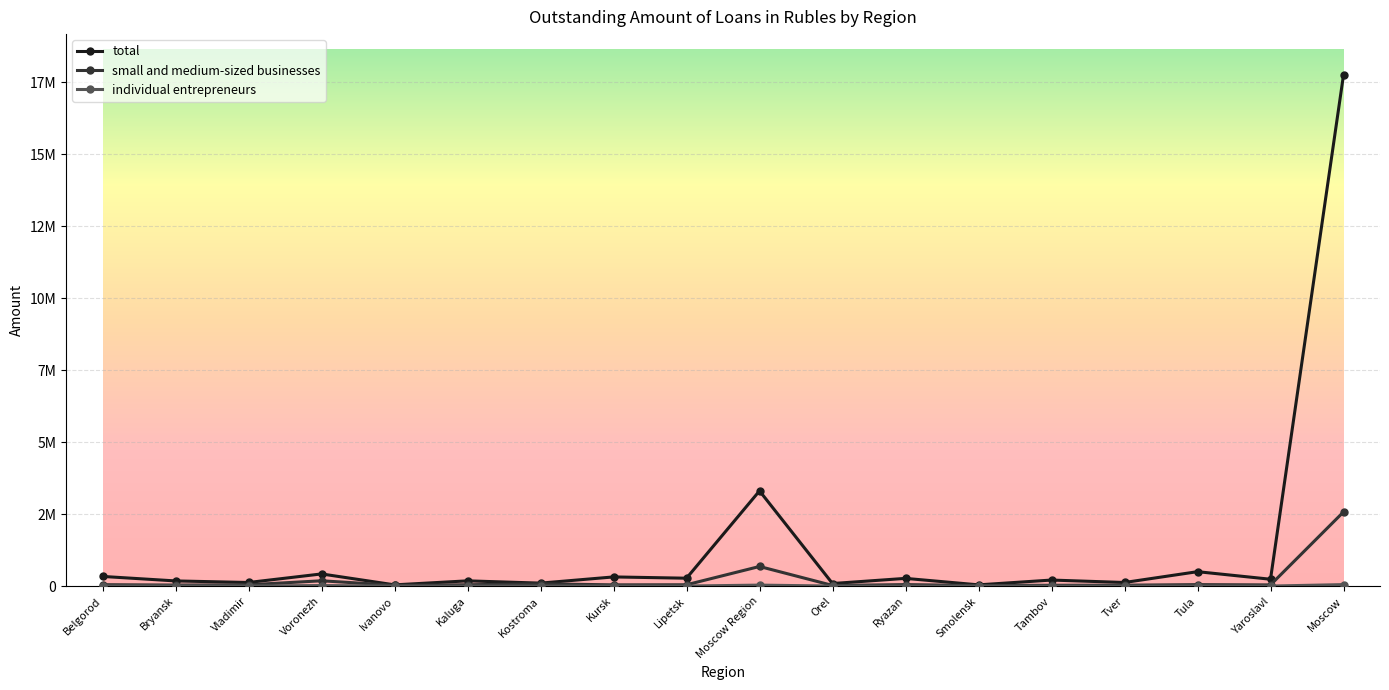

What value does the individual entrepreneurs series have at Vladimir, to the nearest 10?

7080